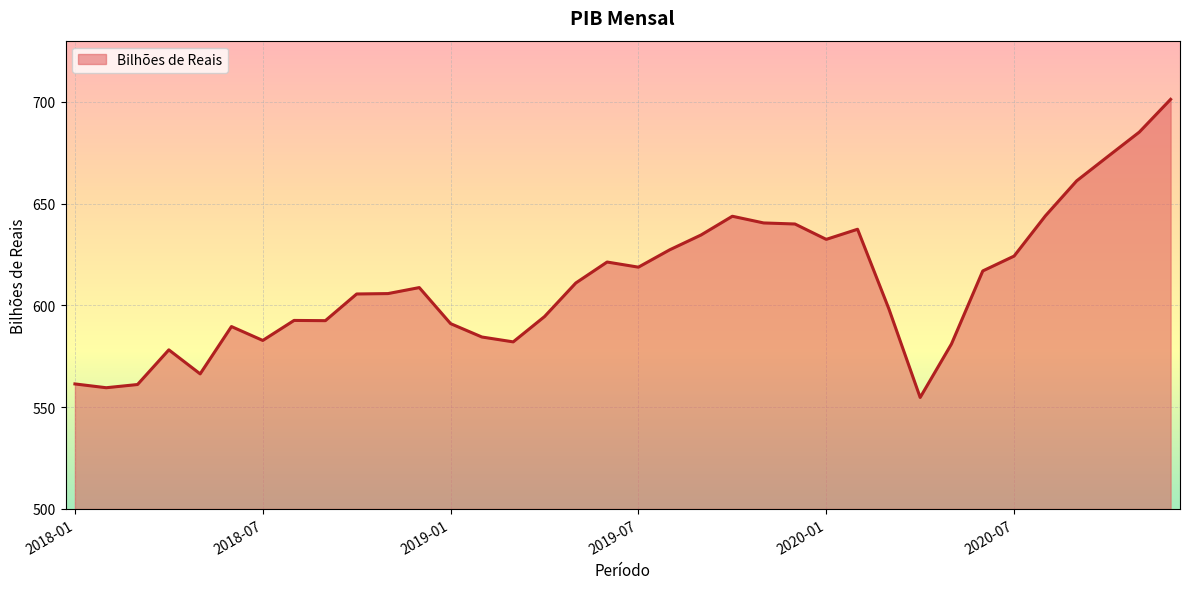

What is the smallest value displayed?

554.8